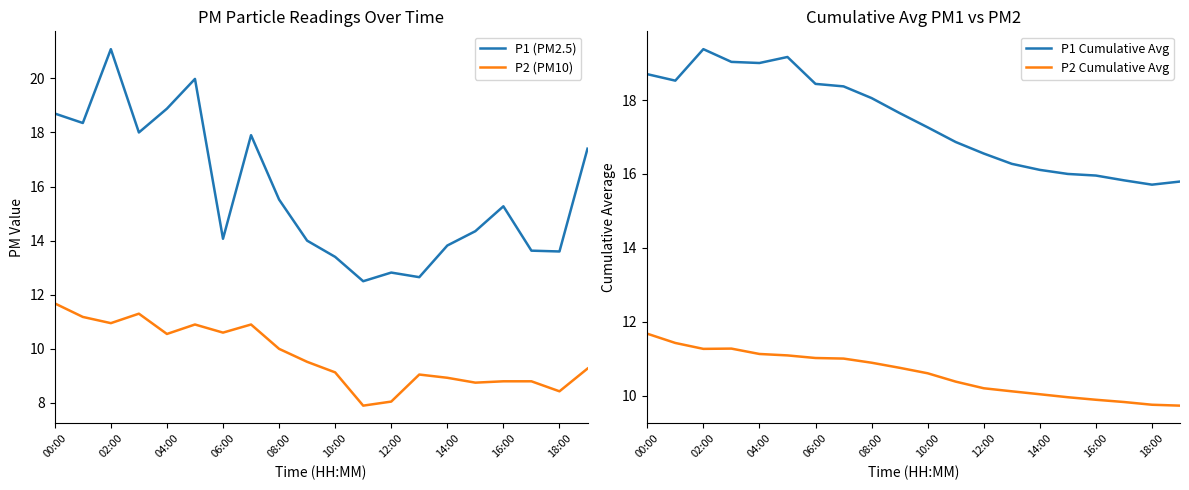

What is the value of the P2 (PM10) point at the 18th from the left?

8.8